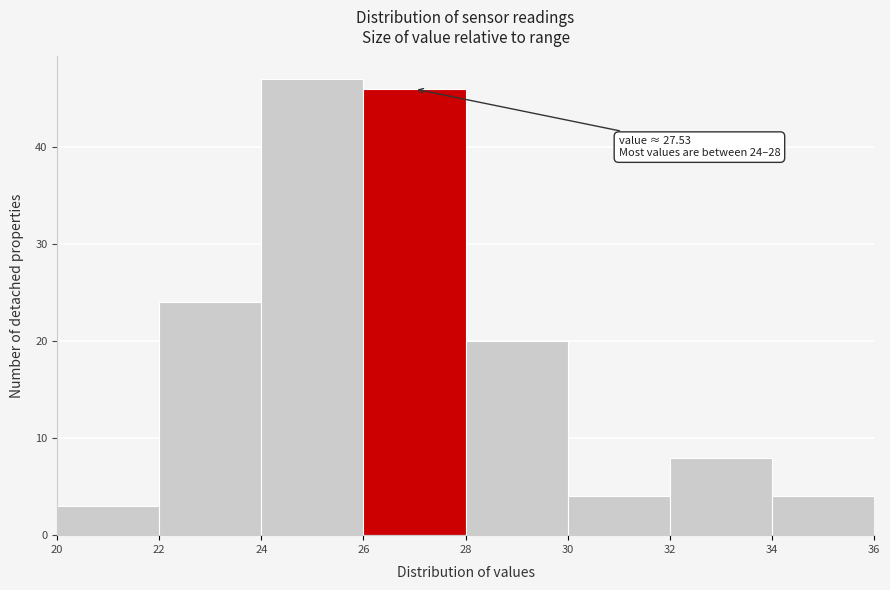

Over which range of the x-axis is the bar tallest?

24 to 26